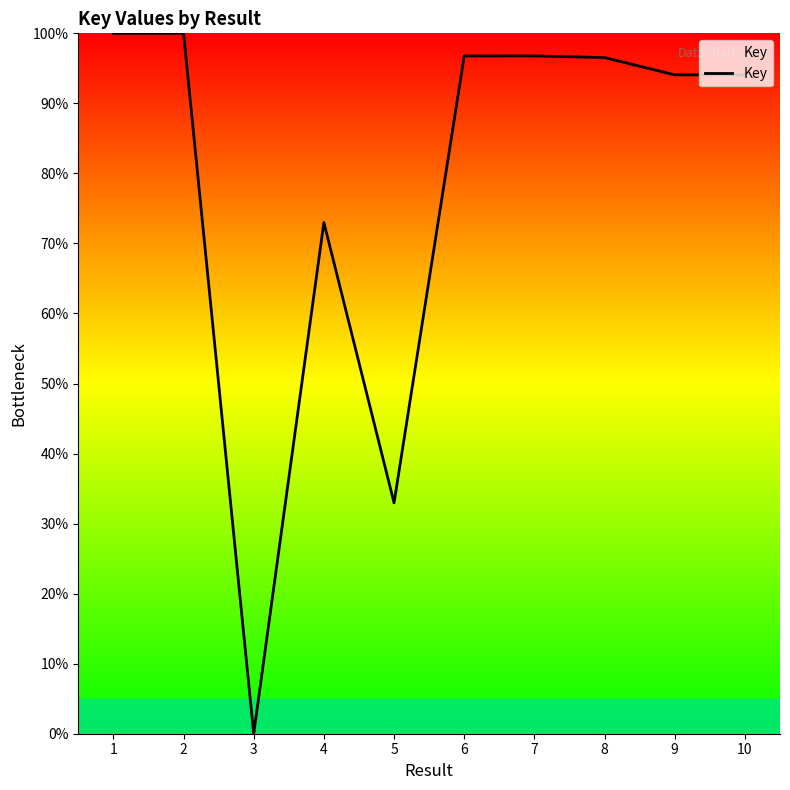

Which label corresponds to the smallest value in the chart?

3